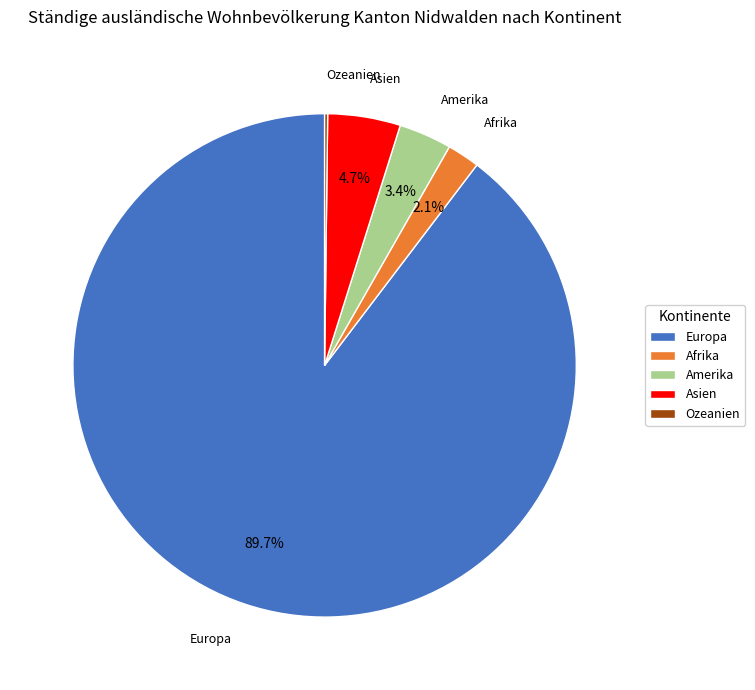

What percentage is NOT represented by Asien?

95.3%